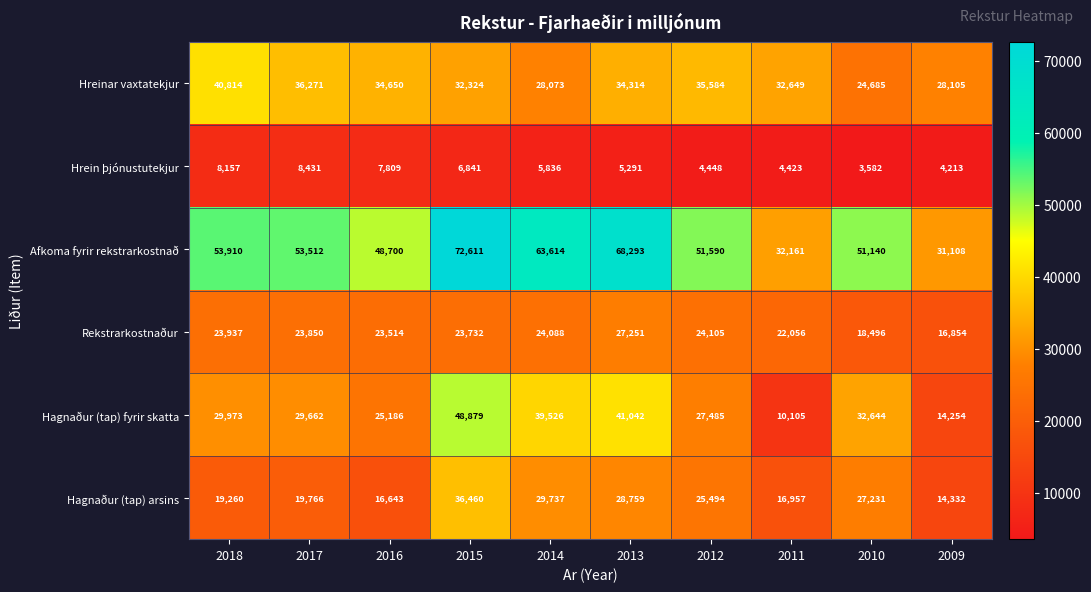

What is the maximum value shown in the chart?

72611